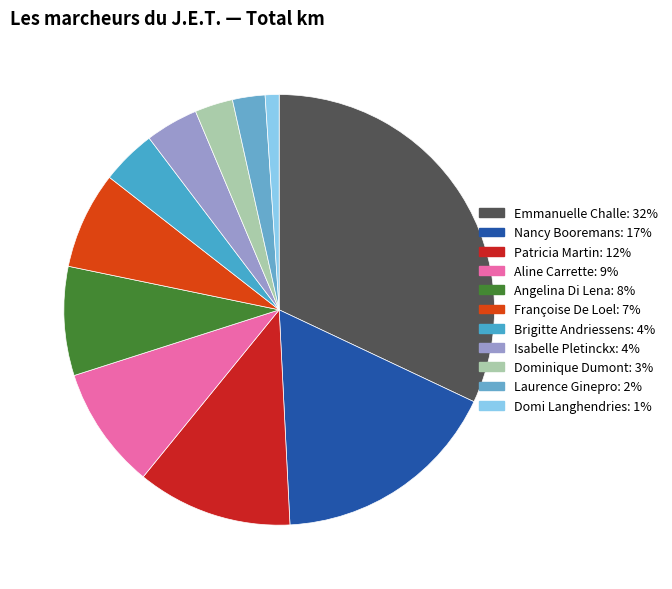

Count the number of slices in the pie.

11